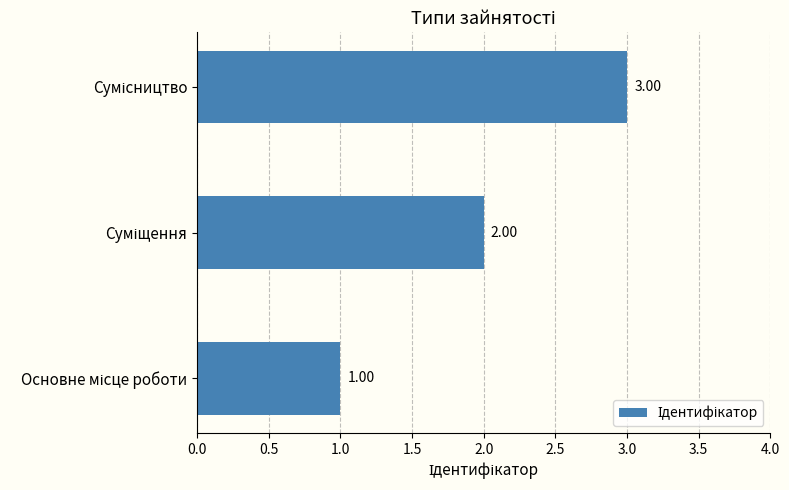

What is the sum of all values?

6